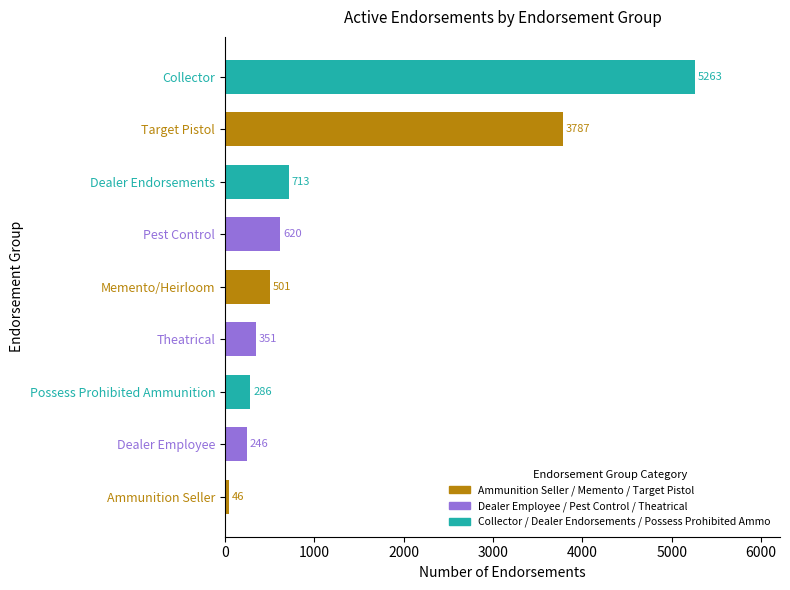

What is the maximum value shown in the chart?

5263